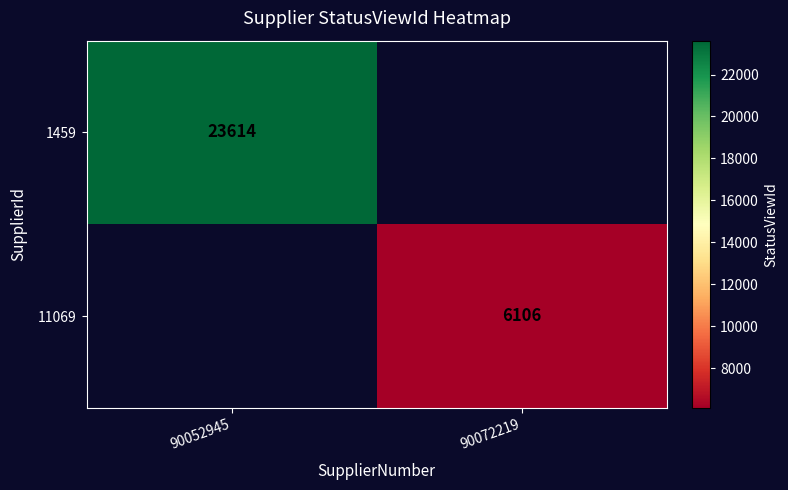

The 1459 series shows 15127 at 90052945. True or false?

False